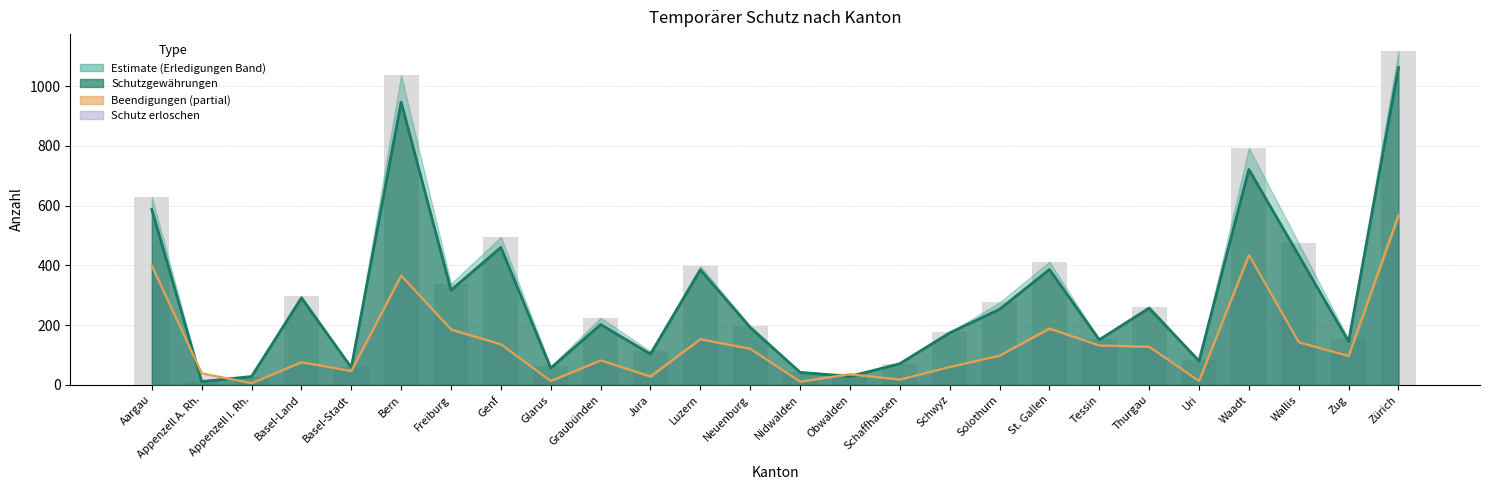

What is the total value across all series at Uri?

175